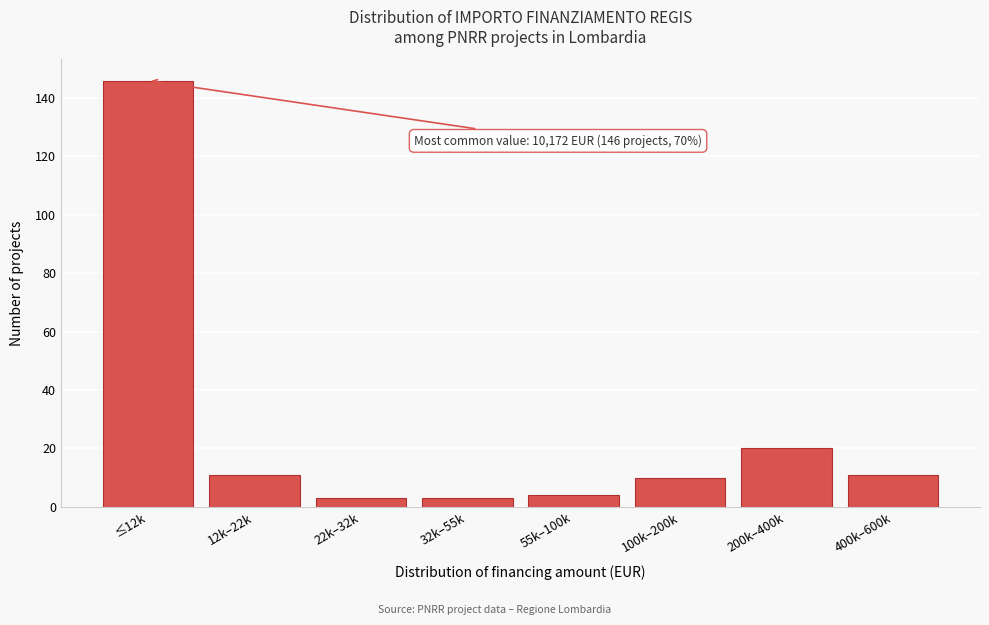

Reading left to right, list all the values displayed in this chart.

≤12k=146	12k–22k=11	22k–32k=3	32k–55k=3	55k–100k=4	100k–200k=10	200k–400k=20	400k–600k=11